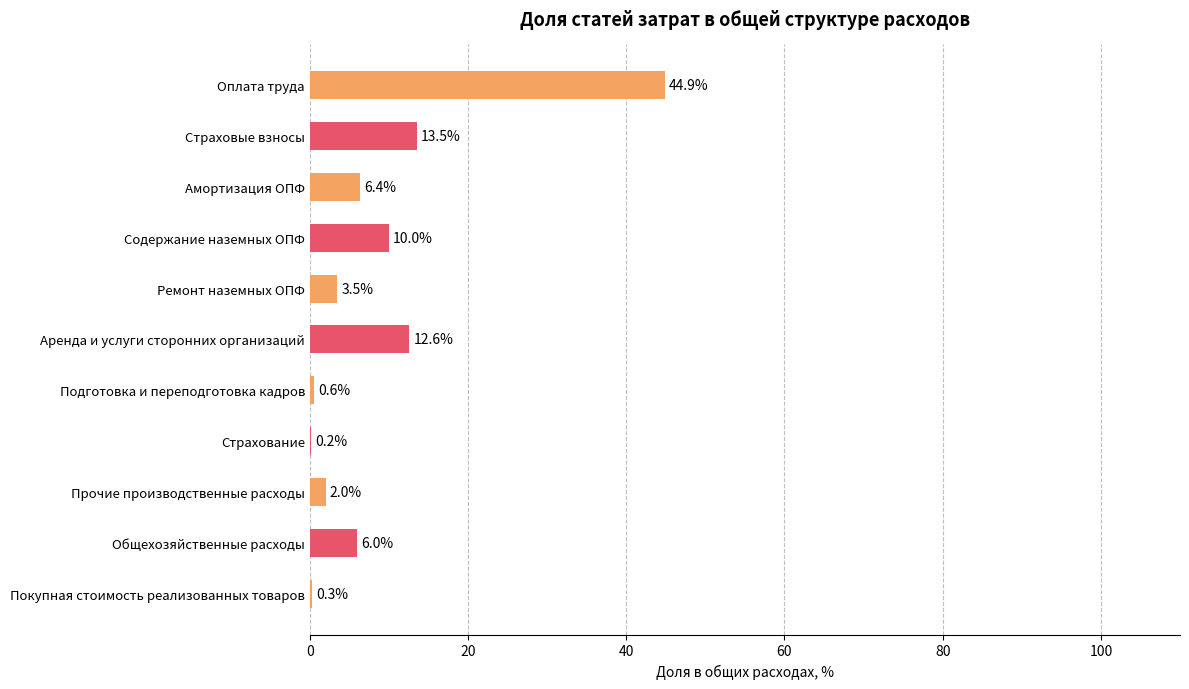

What is the change in value from Страховые взносы to Покупная стоимость реализованных товаров?

-13.2